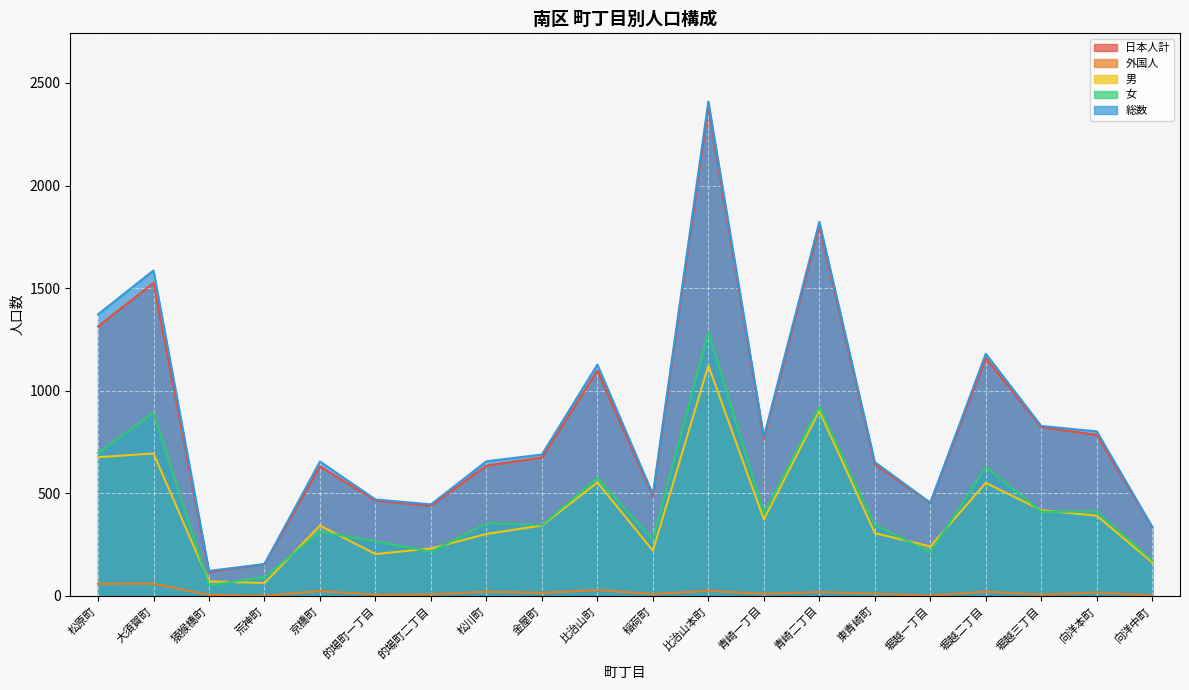

Does the chart display data point markers on the line(s)?

No